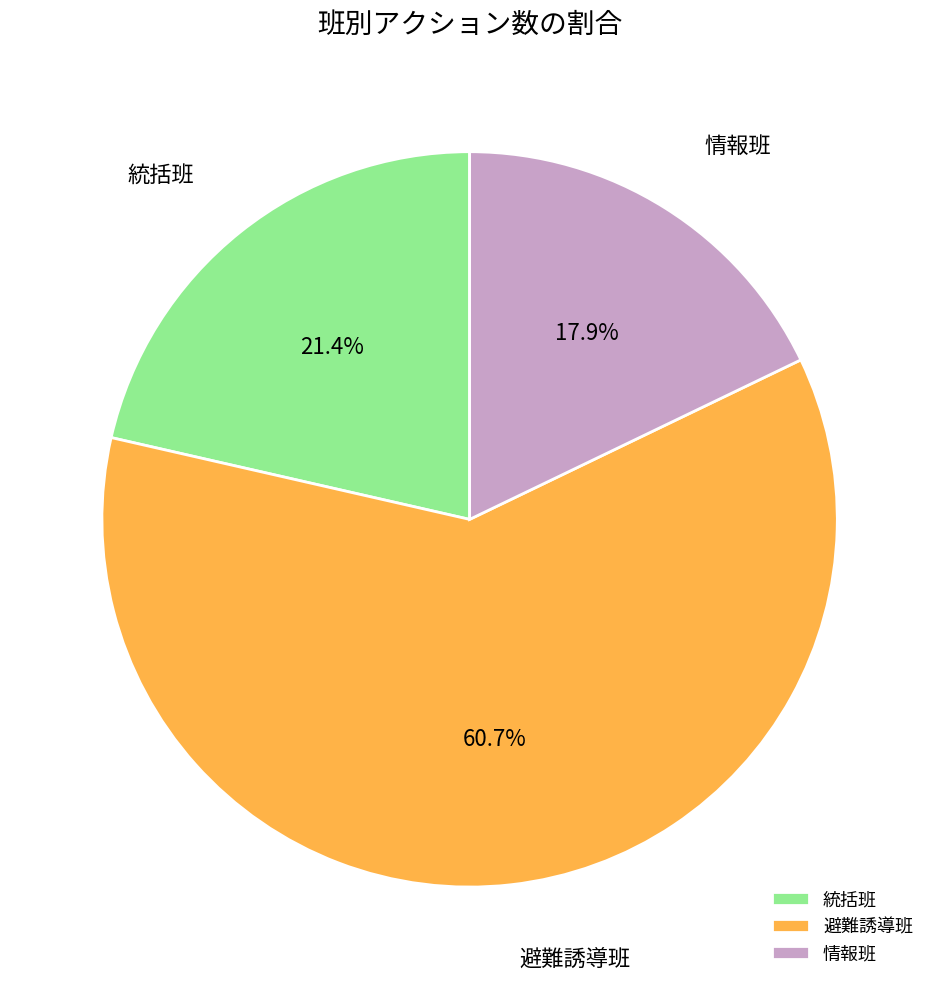

Count the number of slices in the pie.

3